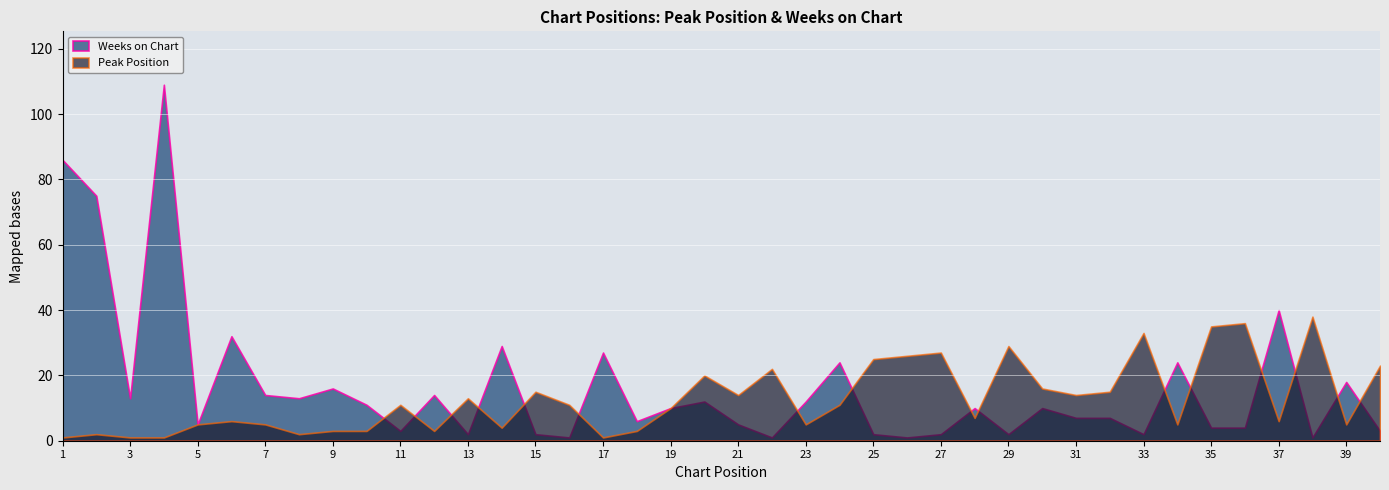

Which series changed the most between 11 and 38?

Peak Position